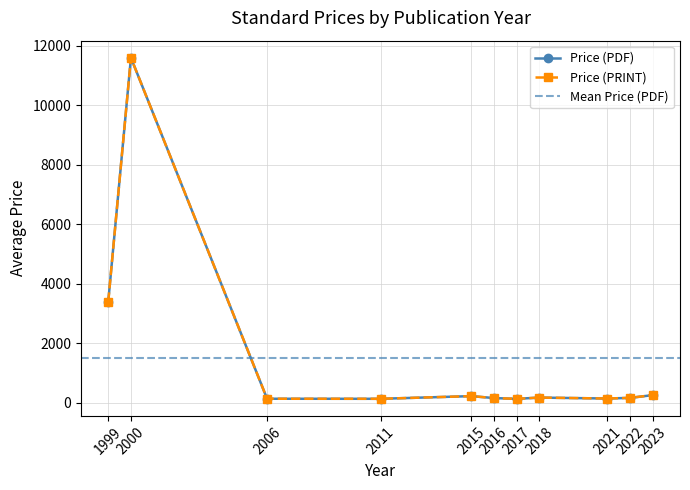

Rank the series at 1999 from lowest to highest value.

Price (PDF), Price (PRINT)